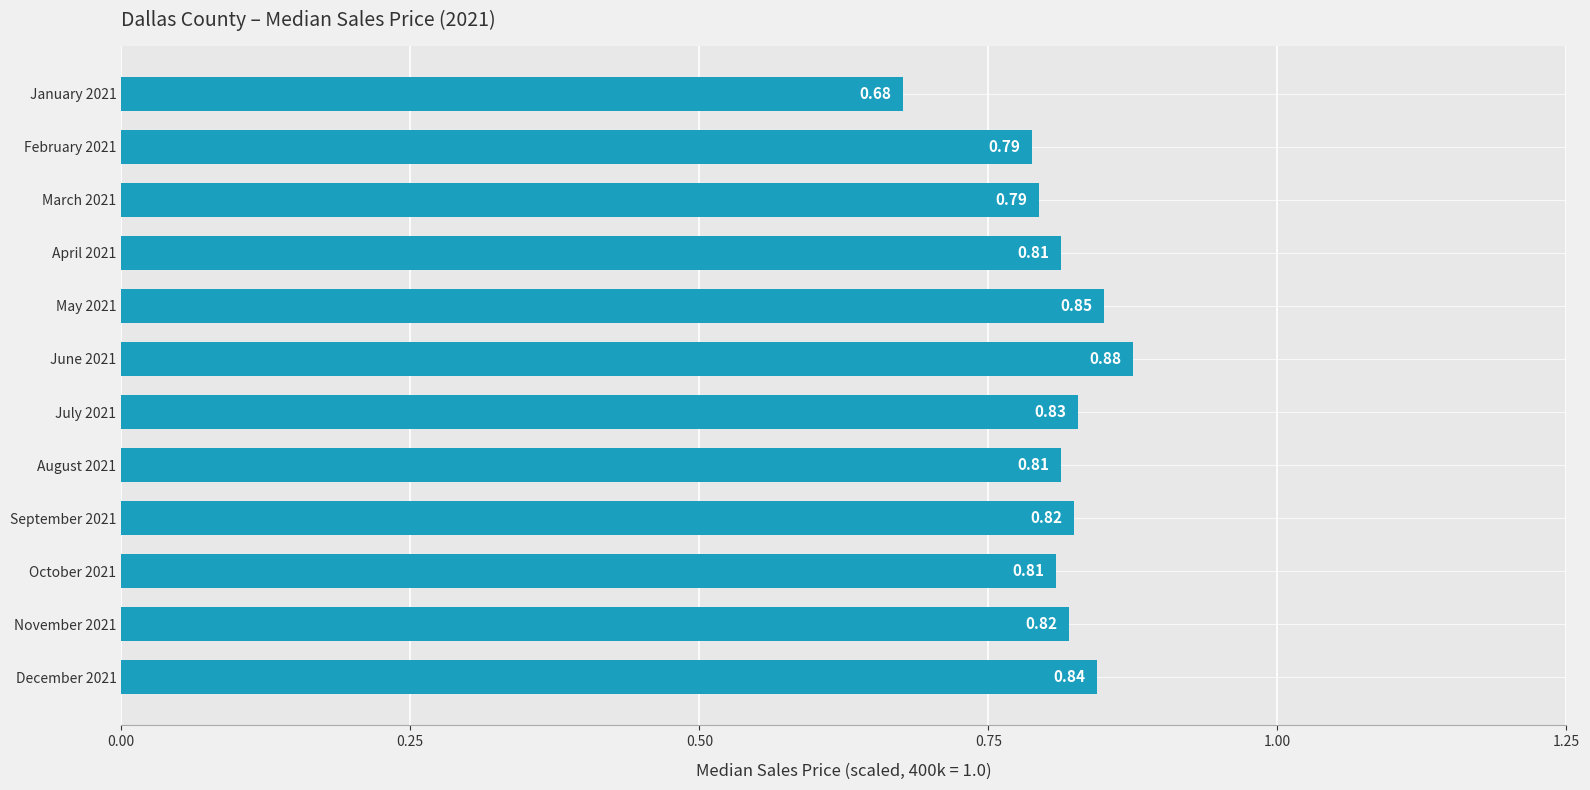

What is the sum of all values?

9.7